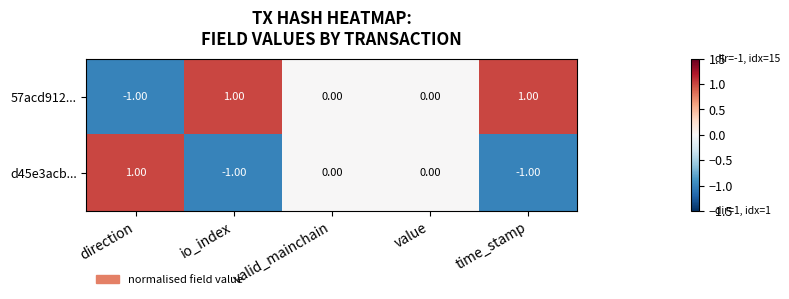

How many categories are shown in the chart?

5